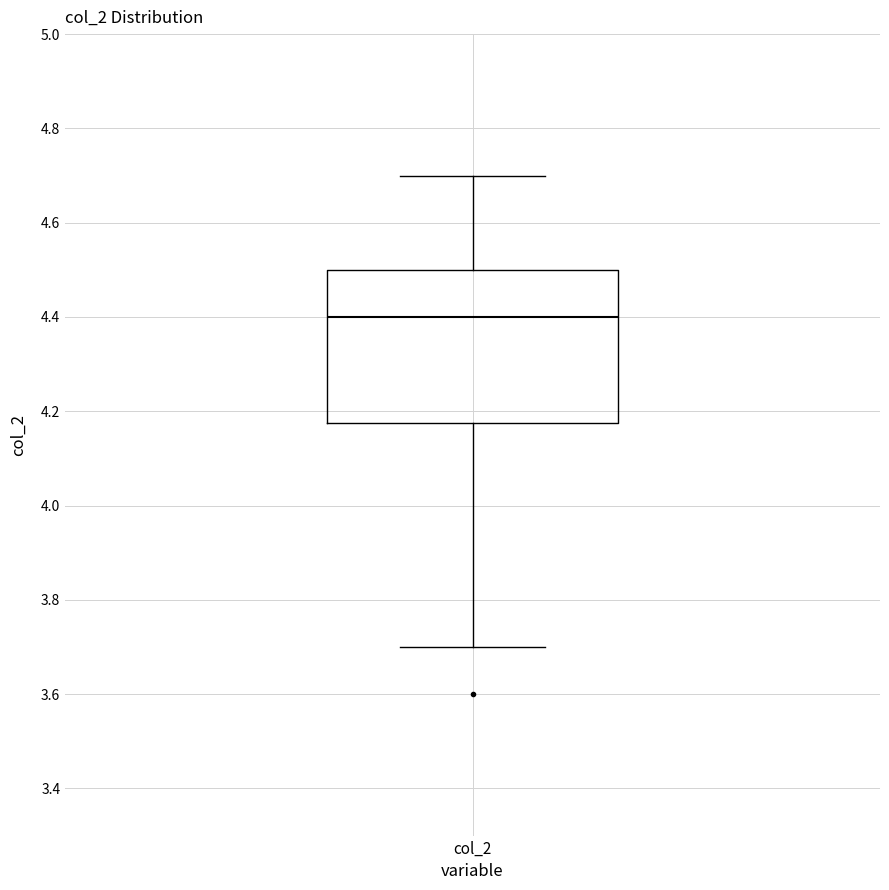

Read this box plot against the y-axis: the position of the median line, the range covered by the box, and the ends of both whiskers. The values are not printed on the chart, so give them approximately, as read against the axis.

median 4.40, box 4.18 to 4.50, whiskers 3.70 to 4.70